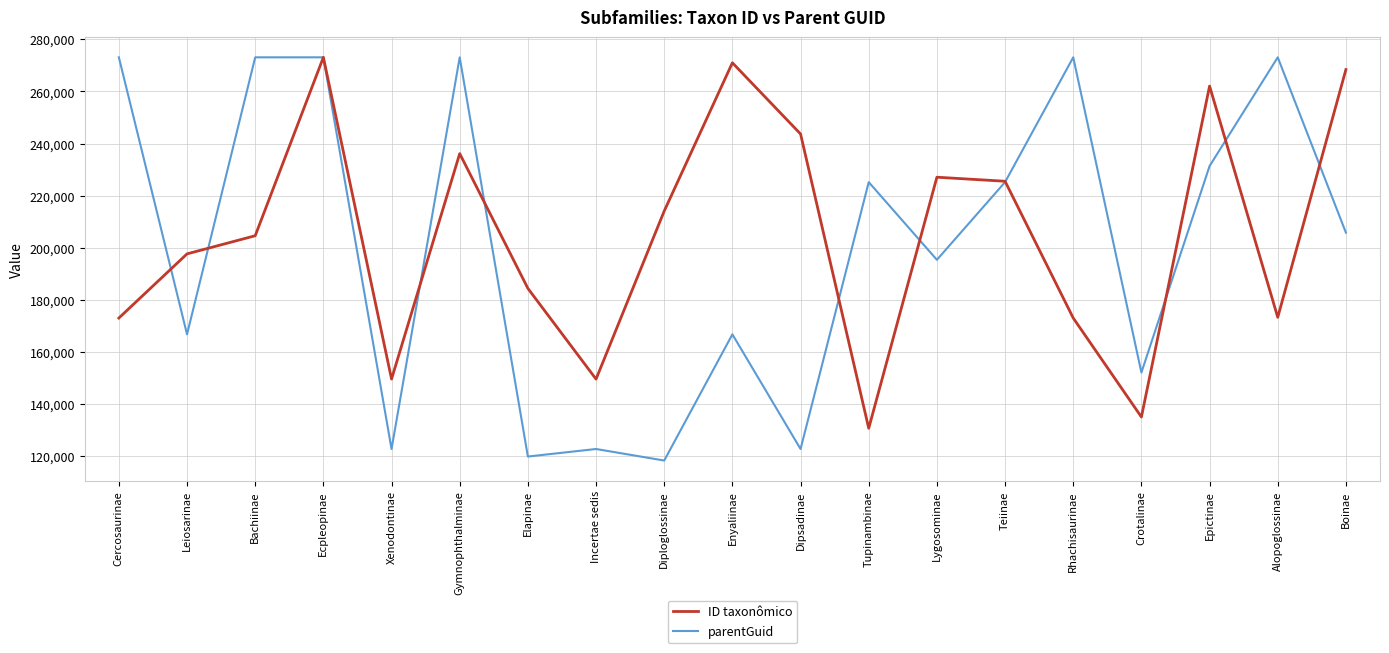

At which label does ID taxonômico reach its peak?

Ecpleopinae